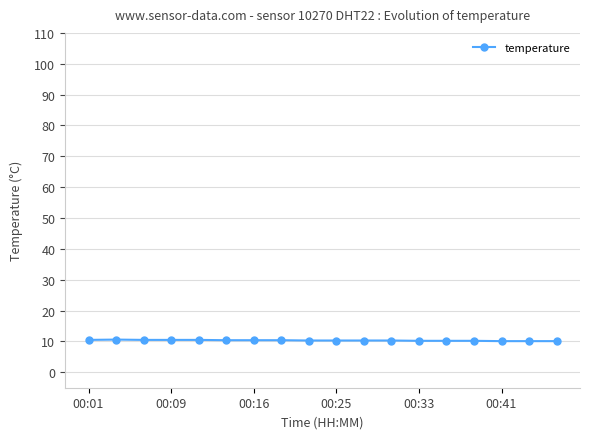

What is the value of the 10th point from the left?

10.3